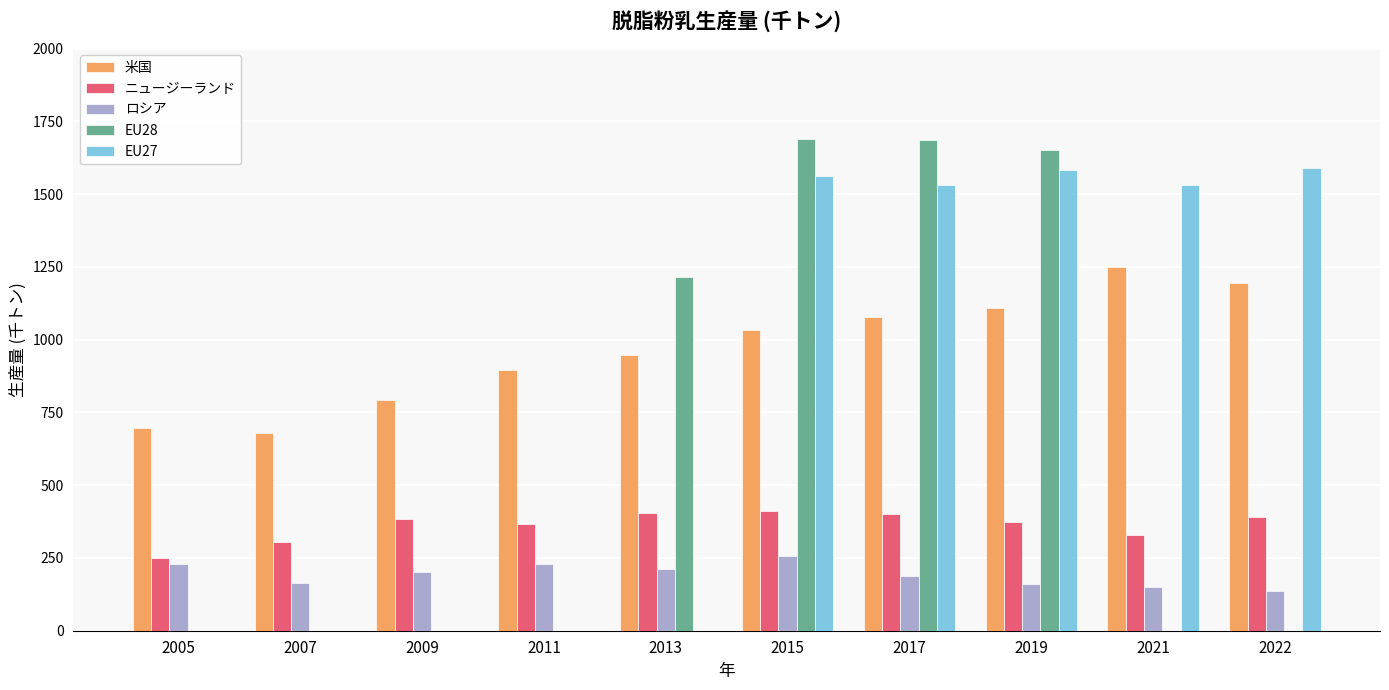

What is the average value of the EU27 series?

779